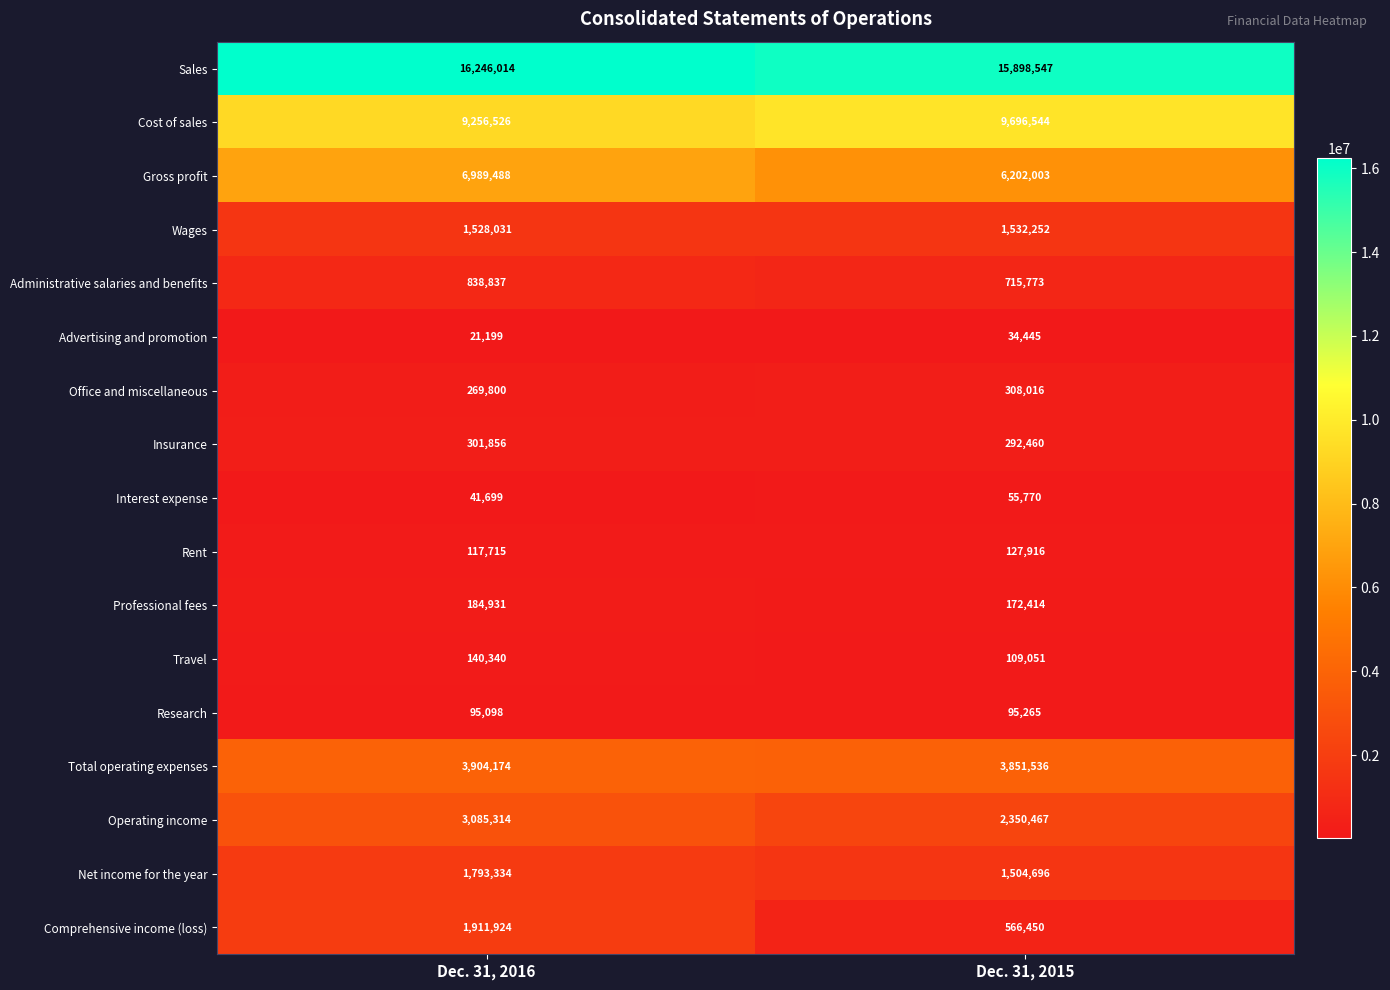

What is the greatest value displayed?

16246014